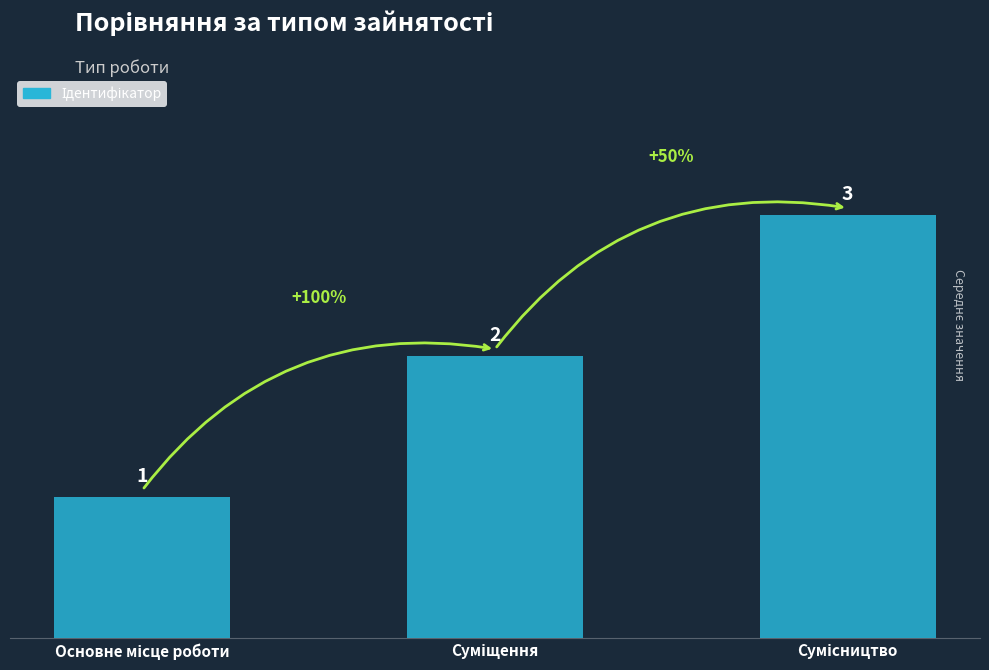

Count the values in the range 1 to 3.

3